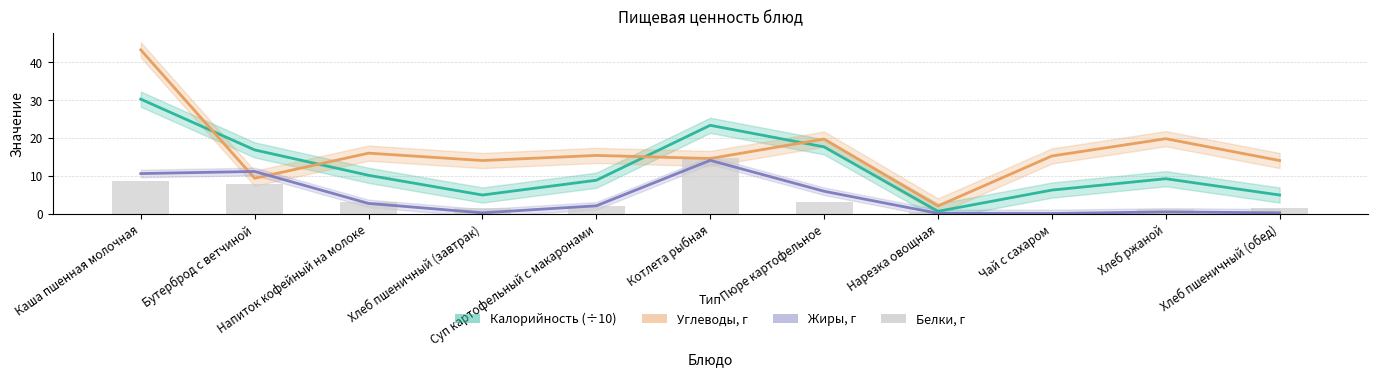

Where is Жиры, г nearest to the value 7?

Пюре картофельное